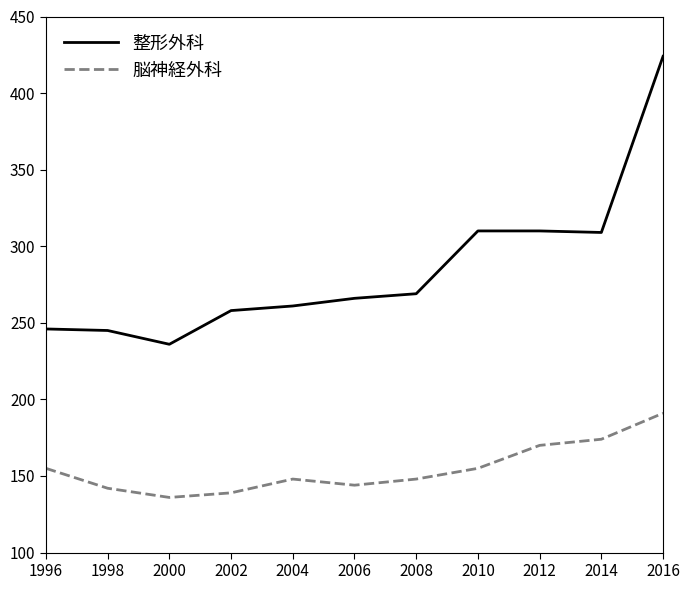

What is the spread (max minus min) of values at 2002?

119